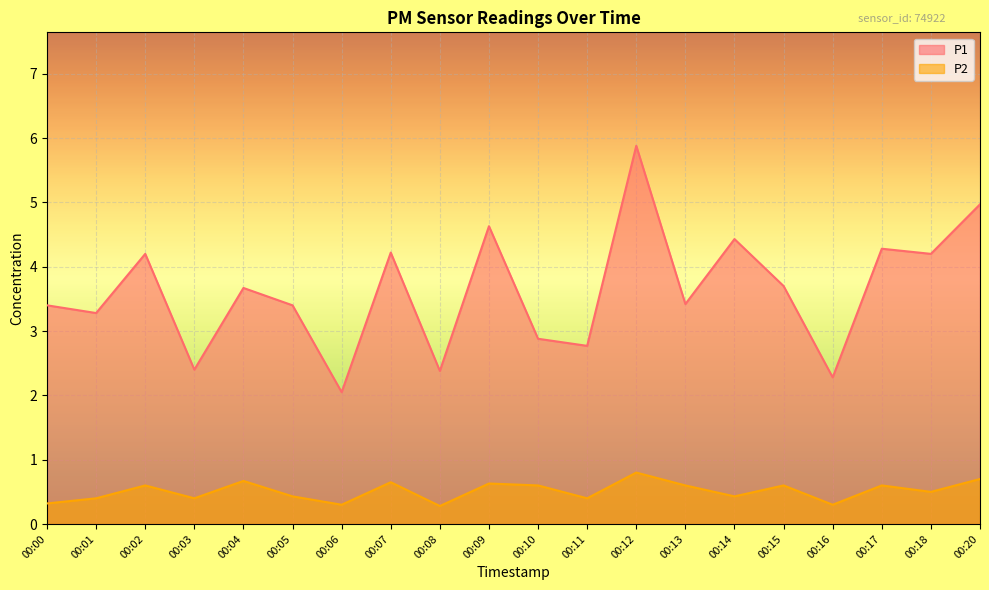

What is the difference between the P2 values at 00:12 and 00:08?

0.5